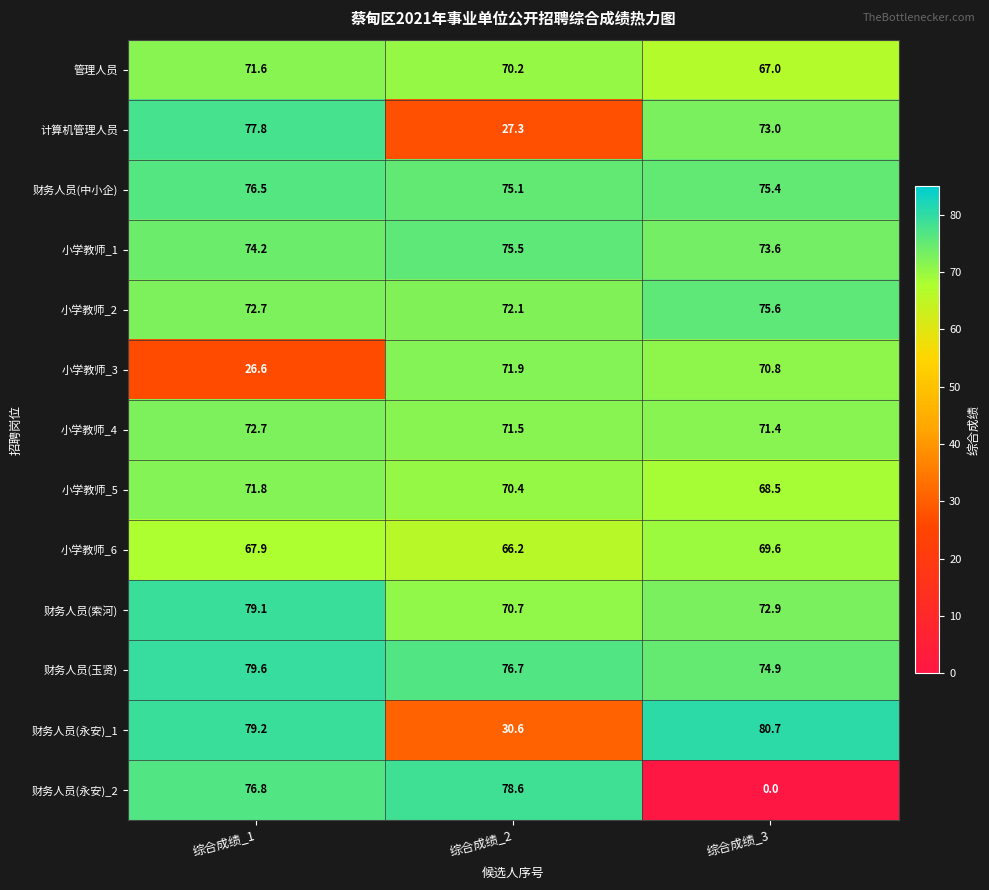

At how many categories does at least one series exceed 10?

3